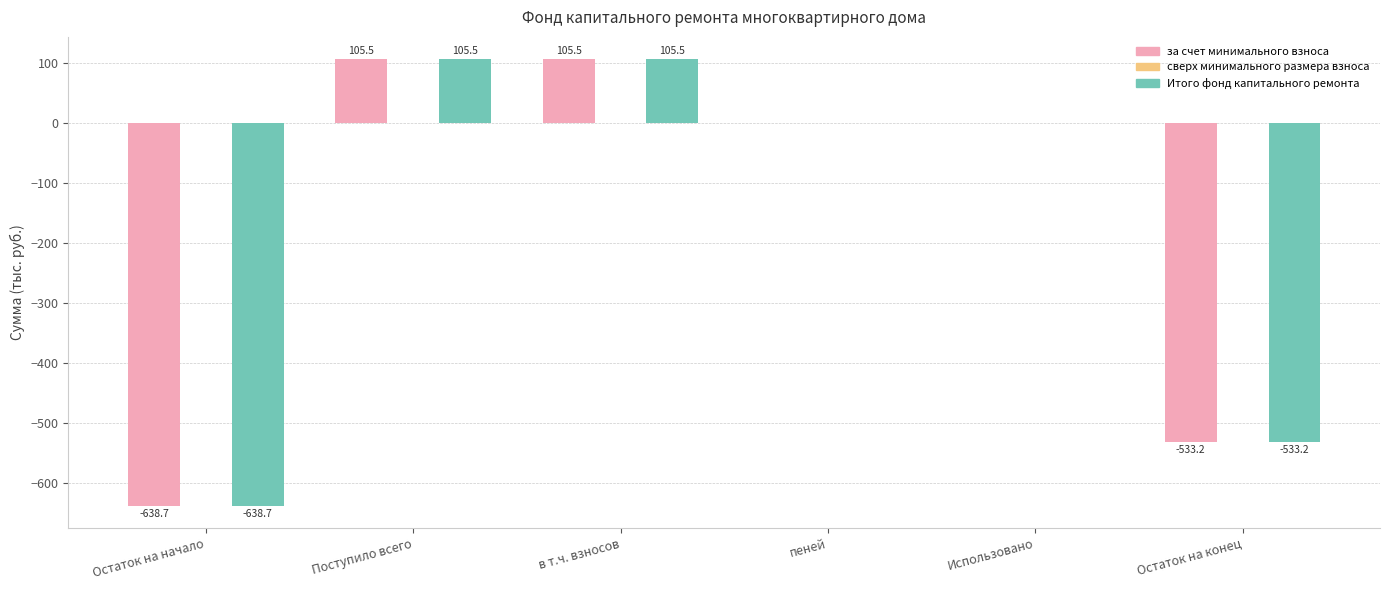

Is the value of Итого фонд капитального ремонта at в т.ч. взносов greater than the value of за счет минимального взноса at Использовано?

Yes